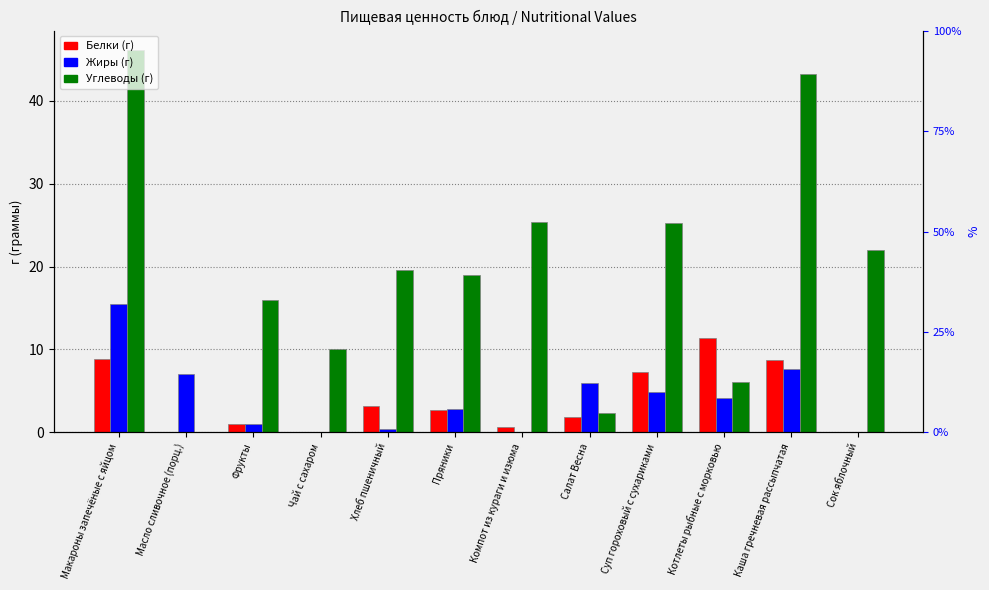

What position from the left is Пряники?

6